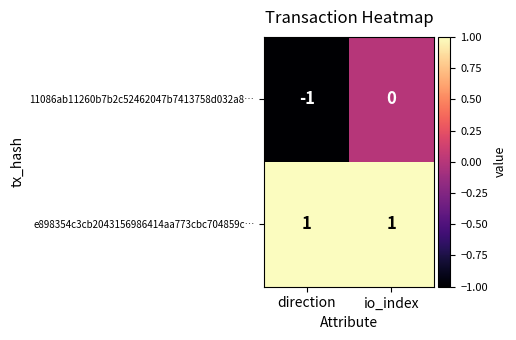

Where is 11086ab11260b7b2c52462047b7413758d032a8… nearest to the value 0?

io_index